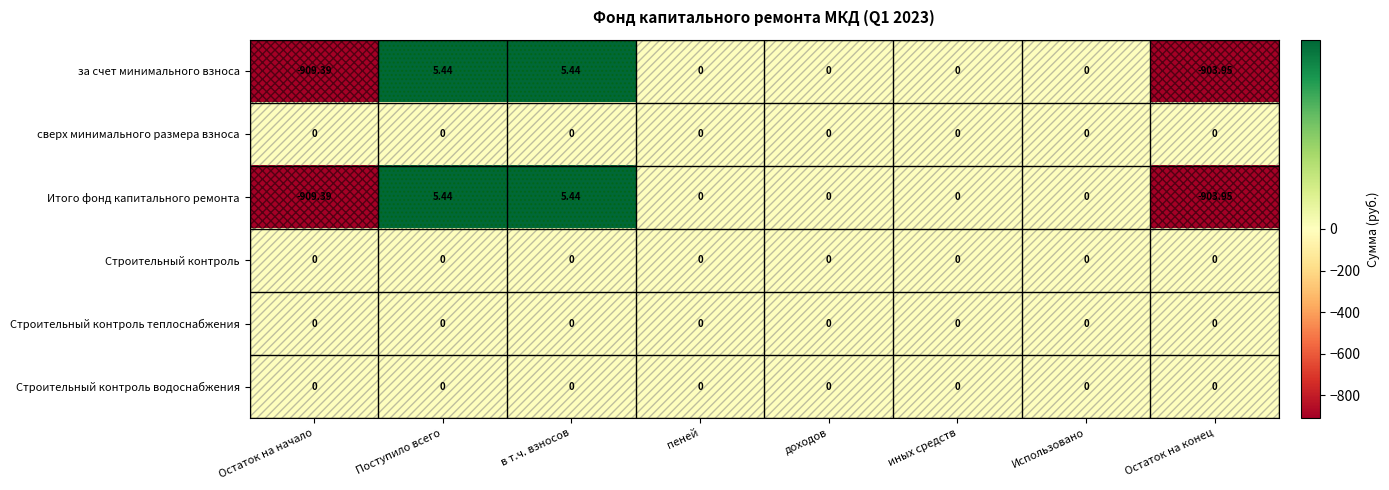

At which category does the chart reach its minimum across all series?

Остаток на начало